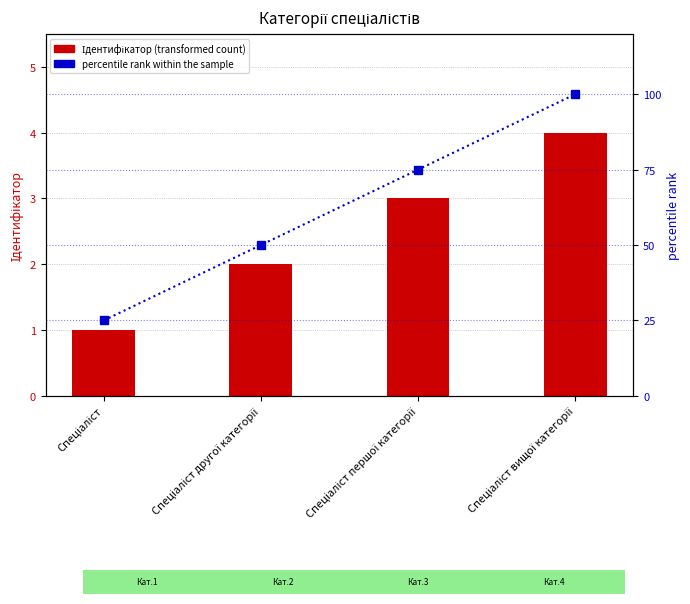

Reading left to right, what are all the values shown in this chart?

Ідентифікатор (transformed count): 1	2	3	4
percentile rank within the sample: 25	50	75	100